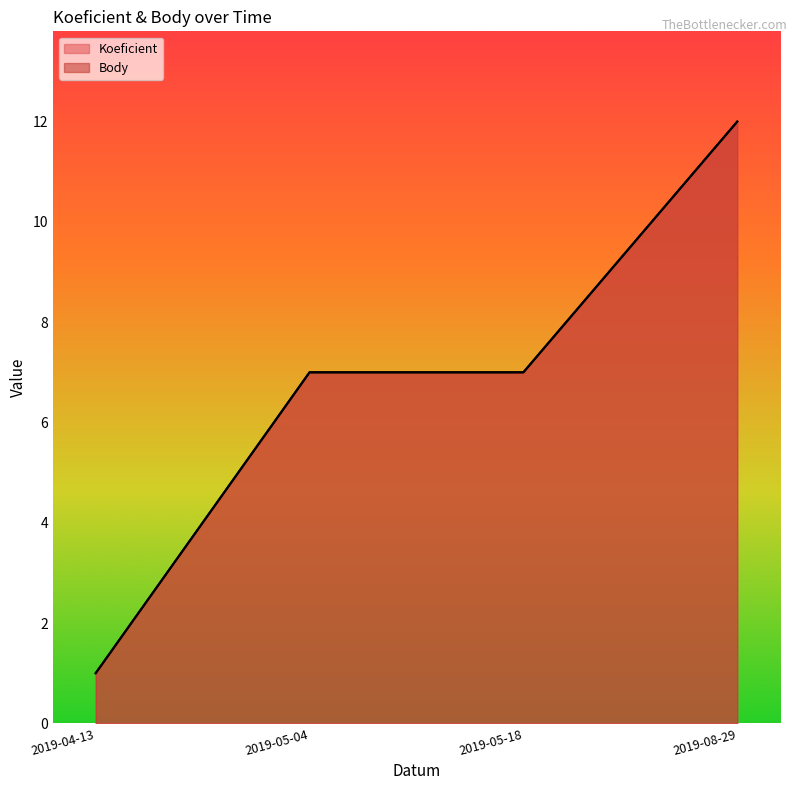

What is the minimum value for Koeficient?

1